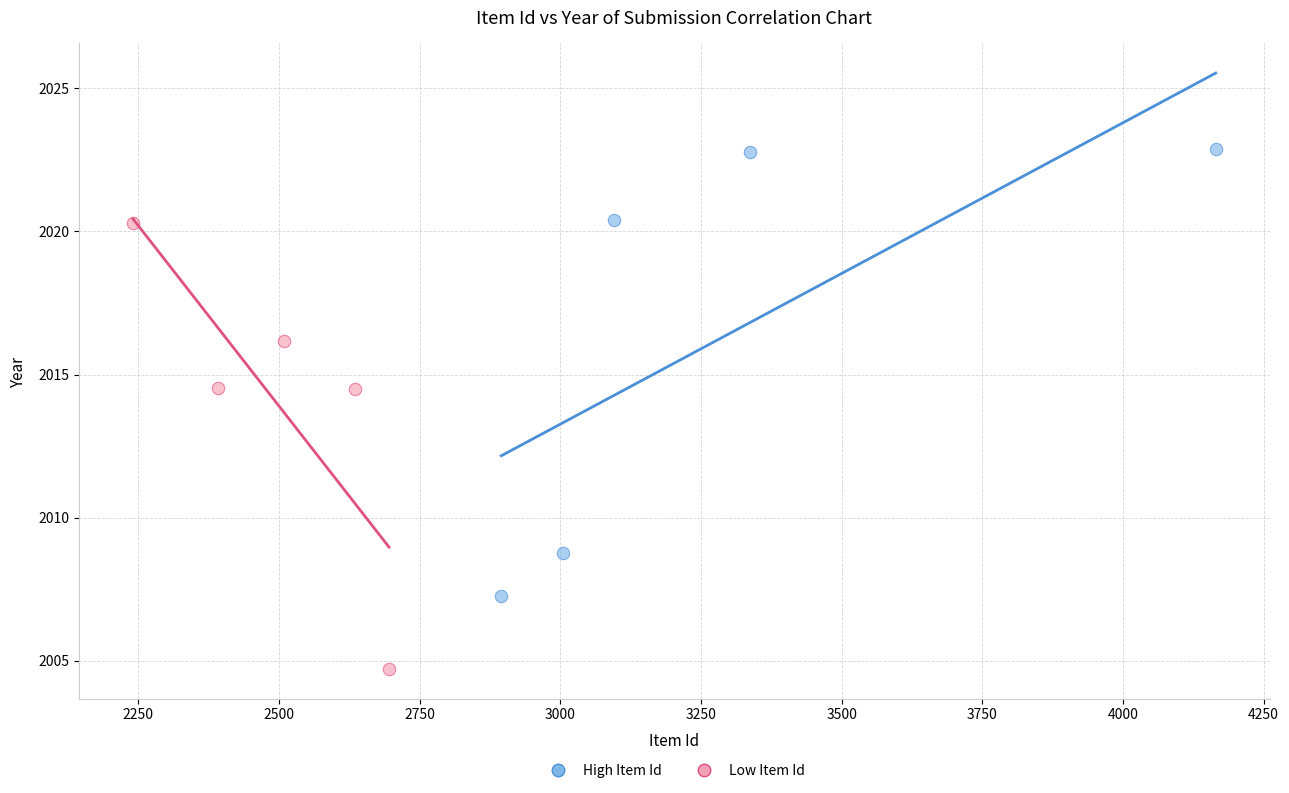

What are all the series names shown in the legend?

High Item Id, Low Item Id